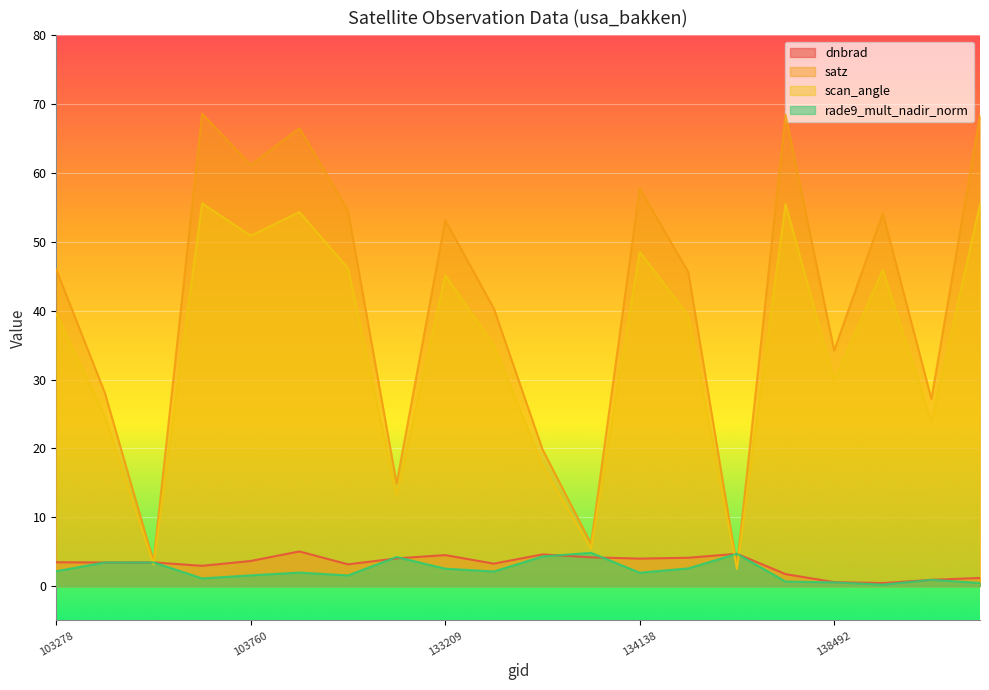

At which category is the sum across all series the highest?

103642